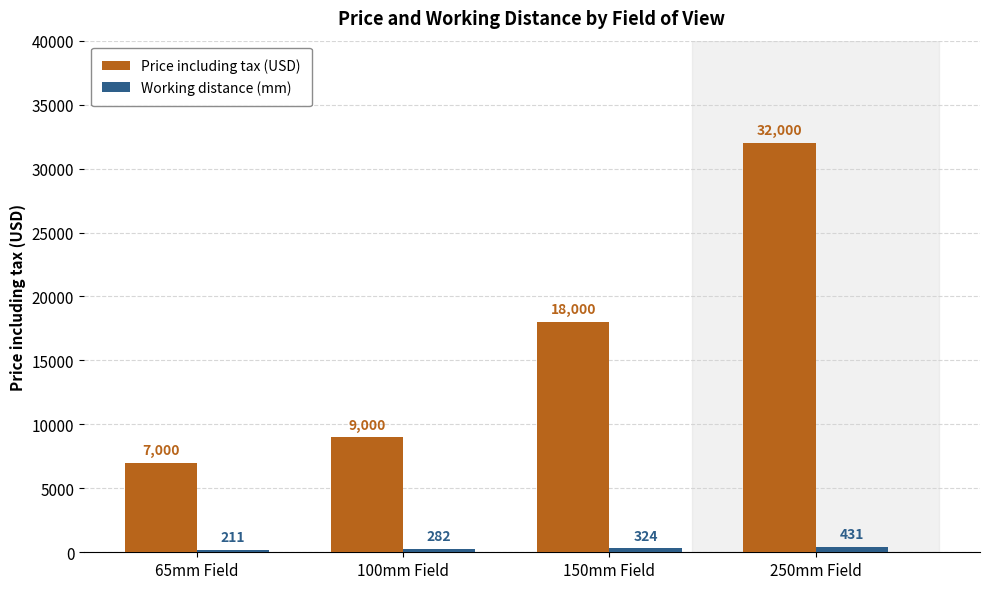

Which series has the largest total across all categories?

Price including tax (USD)